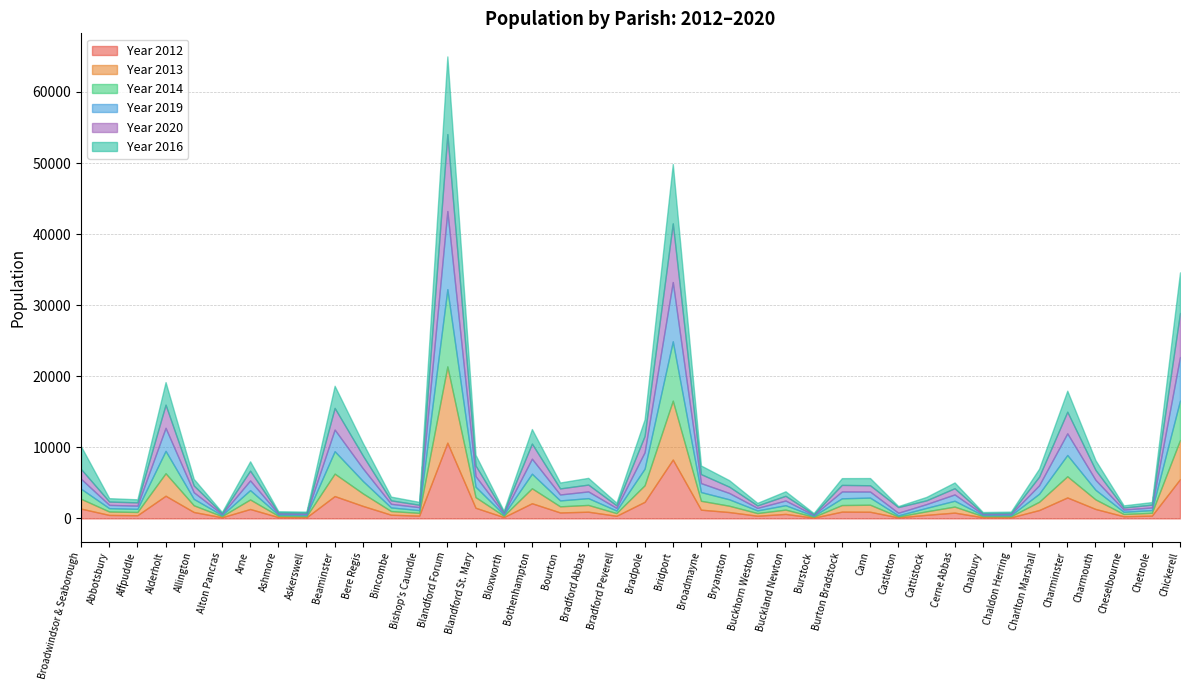

Reading left to right, list all the values displayed in this chart.

Year 2016: Broadwindsor & Seaborough=3192	Abbotsbury=479	Affpuddle=432	Alderholt=3175	Allington=925	Alton Pancras=143	Arne=1313	Ashmore=169	Askerswell=161	Beaminster=3114	Bere Regis=1775	Bincombe=527	Bishop's Caundle=404	Blandford Forum=10927	Blandford St. Mary=1493	Bloxworth=173	Bothenhampton=2042	Bourton=834	Bradford Abbas=947	Bradford Peverell=372	Bradpole=2326	Bridport=8351	Broadmayne=1210	Bryanston=912	Buckhorn Weston=362	Buckland Newton=639	Burstock=137	Burton Bradstock=951	Cann=1015	Castleton=138	Cattistock=485	Cerne Abbas=812	Chalbury=146	Chaldon Herring=184	Charlton Marshall=1126	Charminster=2957	Charmouth=1363	Cheselbourne=304	Chetnole=363	Chickerell=5704
Year 2019: Broadwindsor & Seaborough=1394	Abbotsbury=460	Affpuddle=448	Alderholt=3233	Allington=934	Alton Pancras=148	Arne=1358	Ashmore=151	Askerswell=160	Beaminster=3043	Bere Regis=1775	Bincombe=508	Bishop's Caundle=415	Blandford Forum=10992	Blandford St. Mary=1485	Bloxworth=179	Bothenhampton=2112	Bourton=835	Bradford Abbas=945	Bradford Peverell=363	Bradpole=2314	Bridport=8335	Broadmayne=1260	Bryanston=893	Buckhorn Weston=352	Buckland Newton=656	Burstock=126	Burton Bradstock=961	Cann=851	Castleton=360	Cattistock=532	Cerne Abbas=887	Chalbury=140	Chaldon Herring=153	Charlton Marshall=1193	Charminster=3046	Charmouth=1402	Cheselbourne=312	Chetnole=369	Chickerell=6129
Year 2020: Broadwindsor & Seaborough=1376	Abbotsbury=468	Affpuddle=458	Alderholt=3262	Allington=953	Alton Pancras=133	Arne=1378	Ashmore=159	Askerswell=167	Beaminster=3046	Bere Regis=1799	Bincombe=484	Bishop's Caundle=341	Blandford Forum=10824	Blandford St. Mary=1496	Bloxworth=188	Bothenhampton=2128	Bourton=852	Bradford Abbas=961	Bradford Peverell=364	Bradpole=2295	Bridport=8258	Broadmayne=1266	Bryanston=887	Buckhorn Weston=346	Buckland Newton=661	Burstock=124	Burton Bradstock=927	Cann=884	Castleton=802	Cattistock=529	Cerne Abbas=873	Chalbury=145	Chaldon Herring=158	Charlton Marshall=1212	Charminster=3041	Charmouth=1399	Cheselbourne=288	Chetnole=394	Chickerell=6189
Year 2012: Broadwindsor & Seaborough=1378	Abbotsbury=490	Affpuddle=451	Alderholt=3190	Allington=903	Alton Pancras=161	Arne=1327	Ashmore=186	Askerswell=158	Beaminster=3146	Bere Regis=1763	Bincombe=522	Bishop's Caundle=390	Blandford Forum=10660	Blandford St. Mary=1501	Bloxworth=186	Bothenhampton=2136	Bourton=841	Bradford Abbas=944	Bradford Peverell=370	Bradpole=2335	Bridport=8284	Broadmayne=1231	Bryanston=897	Buckhorn Weston=379	Buckland Newton=632	Burstock=110	Burton Bradstock=956	Cann=937	Castleton=141	Cattistock=506	Cerne Abbas=816	Chalbury=163	Chaldon Herring=152	Charlton Marshall=1178	Charminster=2952	Charmouth=1333	Cheselbourne=304	Chetnole=392	Chickerell=5524
Year 2013: Broadwindsor & Seaborough=1379	Abbotsbury=482	Affpuddle=456	Alderholt=3166	Allington=943	Alton Pancras=157	Arne=1339	Ashmore=180	Askerswell=161	Beaminster=3155	Bere Regis=1762	Bincombe=514	Bishop's Caundle=393	Blandford Forum=10730	Blandford St. Mary=1496	Bloxworth=185	Bothenhampton=2104	Bourton=859	Bradford Abbas=954	Bradford Peverell=377	Bradpole=2330	Bridport=8284	Broadmayne=1250	Bryanston=889	Buckhorn Weston=374	Buckland Newton=609	Burstock=121	Burton Bradstock=925	Cann=990	Castleton=132	Cattistock=491	Cerne Abbas=849	Chalbury=163	Chaldon Herring=155	Charlton Marshall=1163	Charminster=2979	Charmouth=1344	Cheselbourne=314	Chetnole=395	Chickerell=5508
Year 2014: Broadwindsor & Seaborough=1418	Abbotsbury=471	Affpuddle=443	Alderholt=3154	Allington=903	Alton Pancras=151	Arne=1318	Ashmore=167	Askerswell=151	Beaminster=3158	Bere Regis=1750	Bincombe=511	Bishop's Caundle=385	Blandford Forum=10866	Blandford St. Mary=1472	Bloxworth=179	Bothenhampton=2051	Bourton=833	Bradford Abbas=956	Bradford Peverell=365	Bradpole=2336	Bridport=8352	Broadmayne=1227	Bryanston=903	Buckhorn Weston=375	Buckland Newton=620	Burstock=133	Burton Bradstock=948	Cann=1002	Castleton=161	Cattistock=485	Cerne Abbas=821	Chalbury=142	Chaldon Herring=154	Charlton Marshall=1130	Charminster=2995	Charmouth=1350	Cheselbourne=316	Chetnole=385	Chickerell=5559